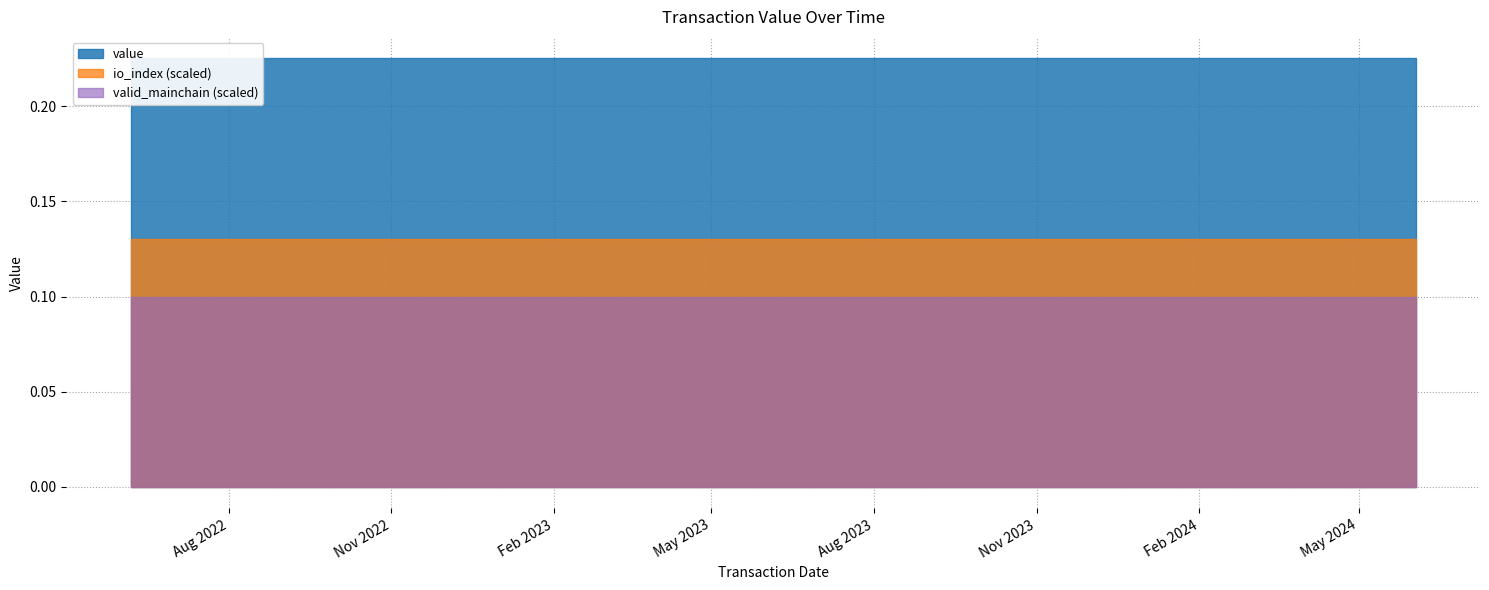

Reading right to left, list all the values displayed in this chart.

value: 0.2	0.2	0.2	0.2	0.2	0.2	0.2	0.2	0.2	0.2	0.2	0.2	0.2	0.2	0.2	0.2	0.2	0.2	0.2	0.2	0.2	0.2	0.2	0.2	0.2
io_index: 13.0	13.0	13.0	13.0	13.0	13.0	13.0	13.0	13.0	13.0	13.0	13.0	13.0	13.0	13.0	13.0	13.0	13.0	13.0	13.0	13.0	13.0	13.0	13.0	13.0
valid_mainchain: 1.0	1.0	1.0	1.0	1.0	1.0	1.0	1.0	1.0	1.0	1.0	1.0	1.0	1.0	1.0	1.0	1.0	1.0	1.0	1.0	1.0	1.0	1.0	1.0	1.0